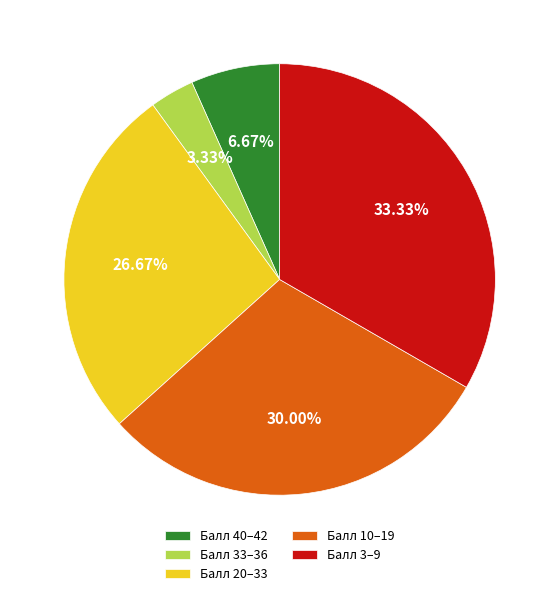

Is the sum of Балл 10–19 and Балл 20–33 greater than half?

Yes